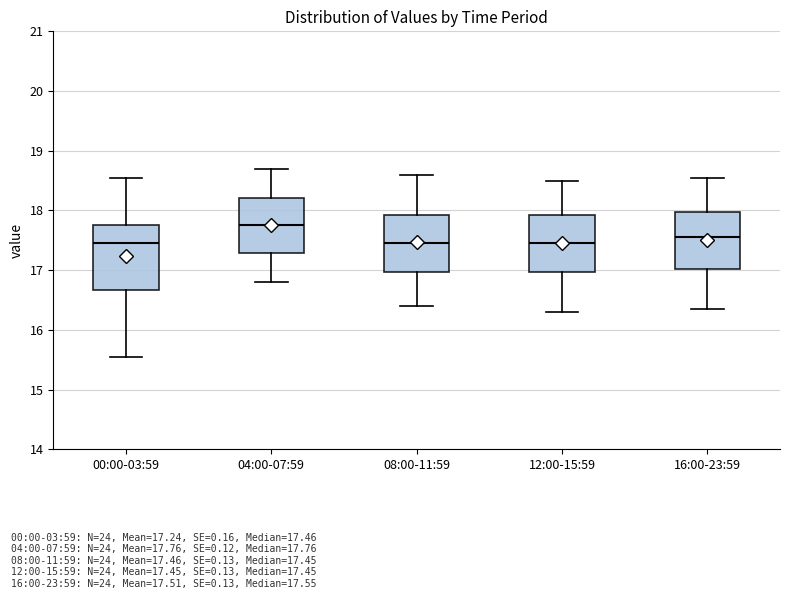

Reading left to right, read every box against the y-axis: the position of its median line, the range the box covers, and the ends of its whiskers. The values are not printed on the chart, so give them approximately, as read against the axis.

00:00-03:59: median 17.5, box 16.7 to 17.8, whiskers 15.6 to 18.6
04:00-07:59: median 17.8, box 17.3 to 18.2, whiskers 16.8 to 18.7
08:00-11:59: median 17.5, box 17.0 to 17.9, whiskers 16.4 to 18.6
12:00-15:59: median 17.5, box 17.0 to 17.9, whiskers 16.3 to 18.5
16:00-23:59: median 17.6, box 17.0 to 18.0, whiskers 16.4 to 18.6